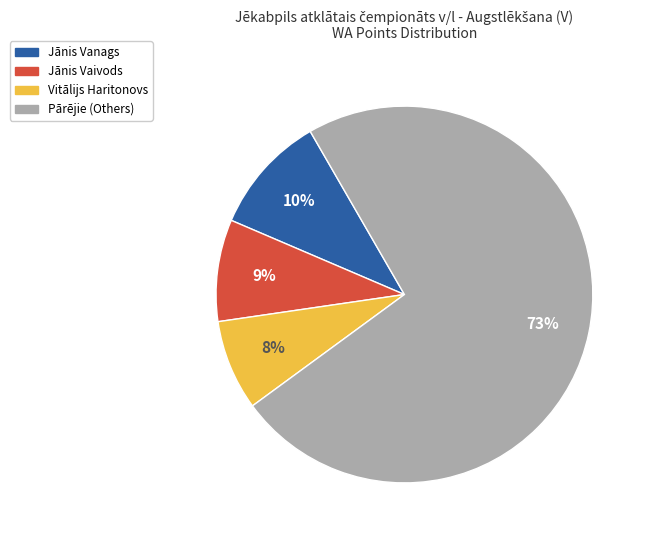

To the nearest percent, what is the average slice percentage?

25%